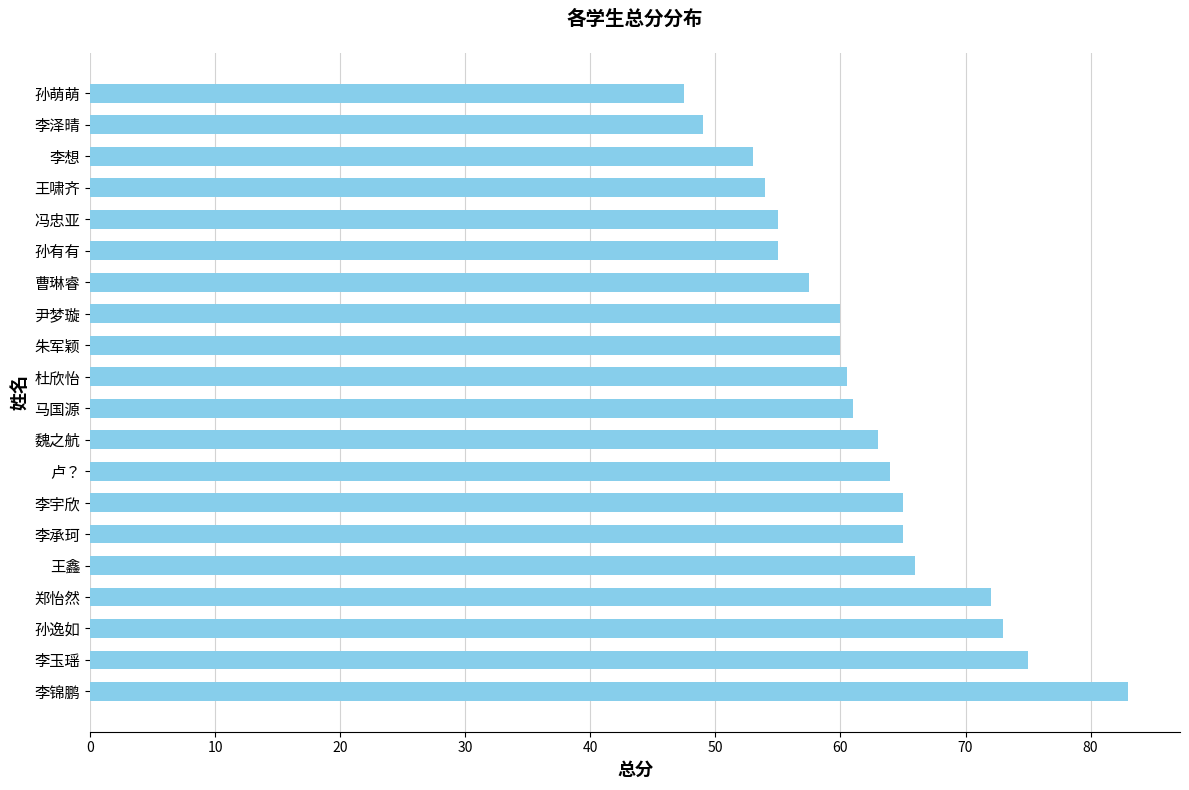

Reading top to bottom, what are all the values shown in this chart?

孙萌萌=47.5	李泽晴=49.0	李想=53.0	王啸齐=54.0	冯忠亚=55.0	孙有有=55.0	曹琳睿=57.5	尹梦璇=60.0	朱军颖=60.0	杜欣怡=60.5	马国源=61.0	魏之航=63.0	卢？=64.0	李宇欣=65.0	李承珂=65.0	王鑫=66.0	郑怡然=72.0	孙逸如=73.0	李玉瑶=75.0	李锦鹏=83.0